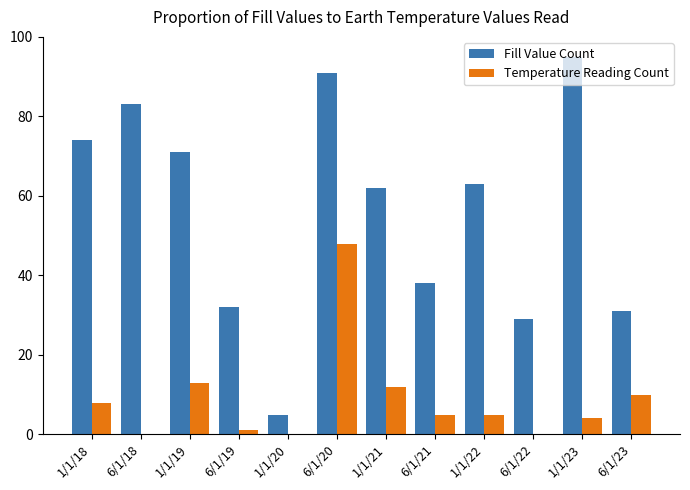

At which label does Temperature Reading Count first exceed 5?

1/1/18